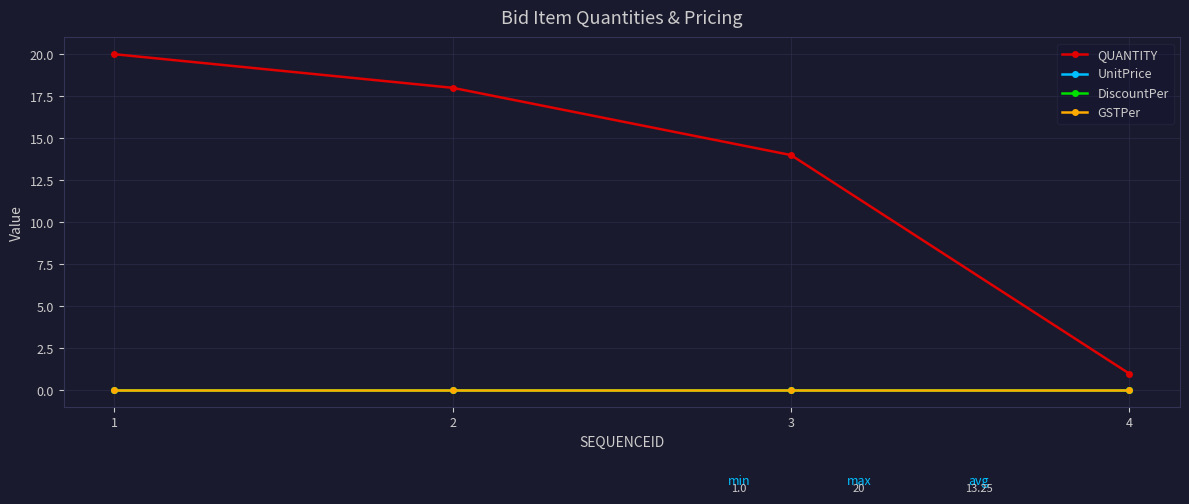

Which series has the largest total across all categories?

QUANTITY